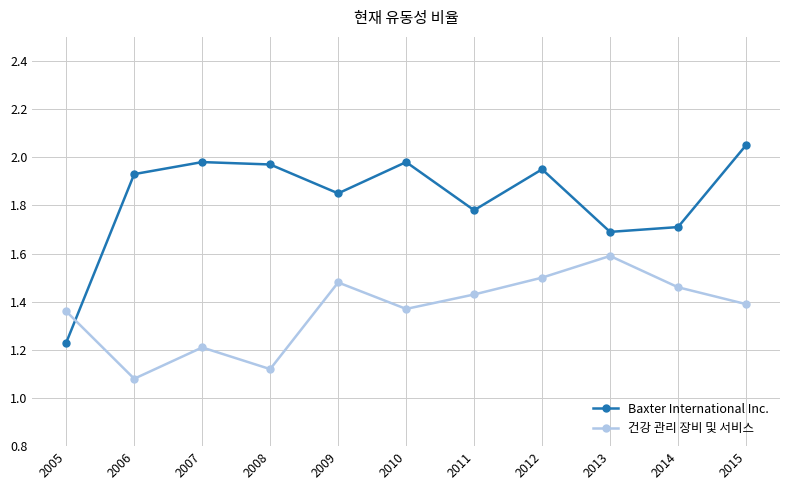

What is the difference between the highest and lowest values at 2009?

0.4